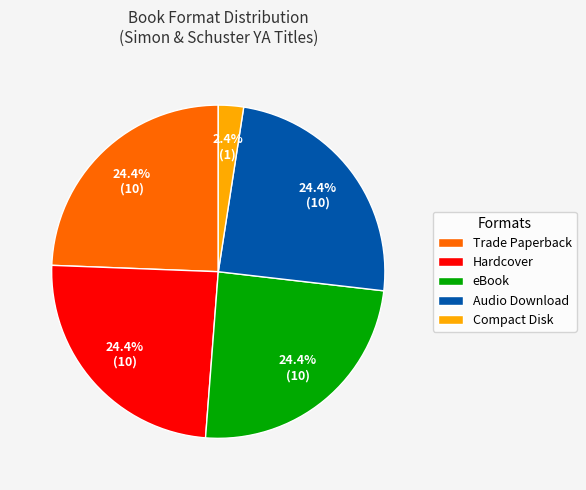

To the nearest percent, what portion does Hardcover represent?

24%